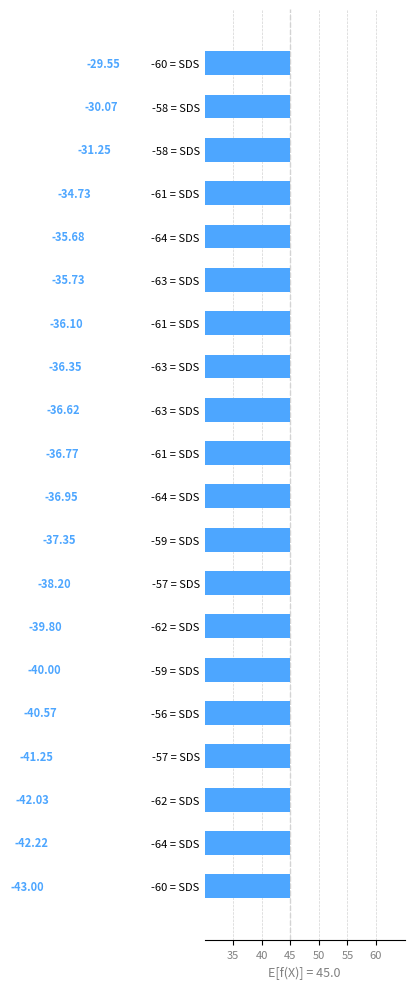

Are the bars horizontal?

Yes